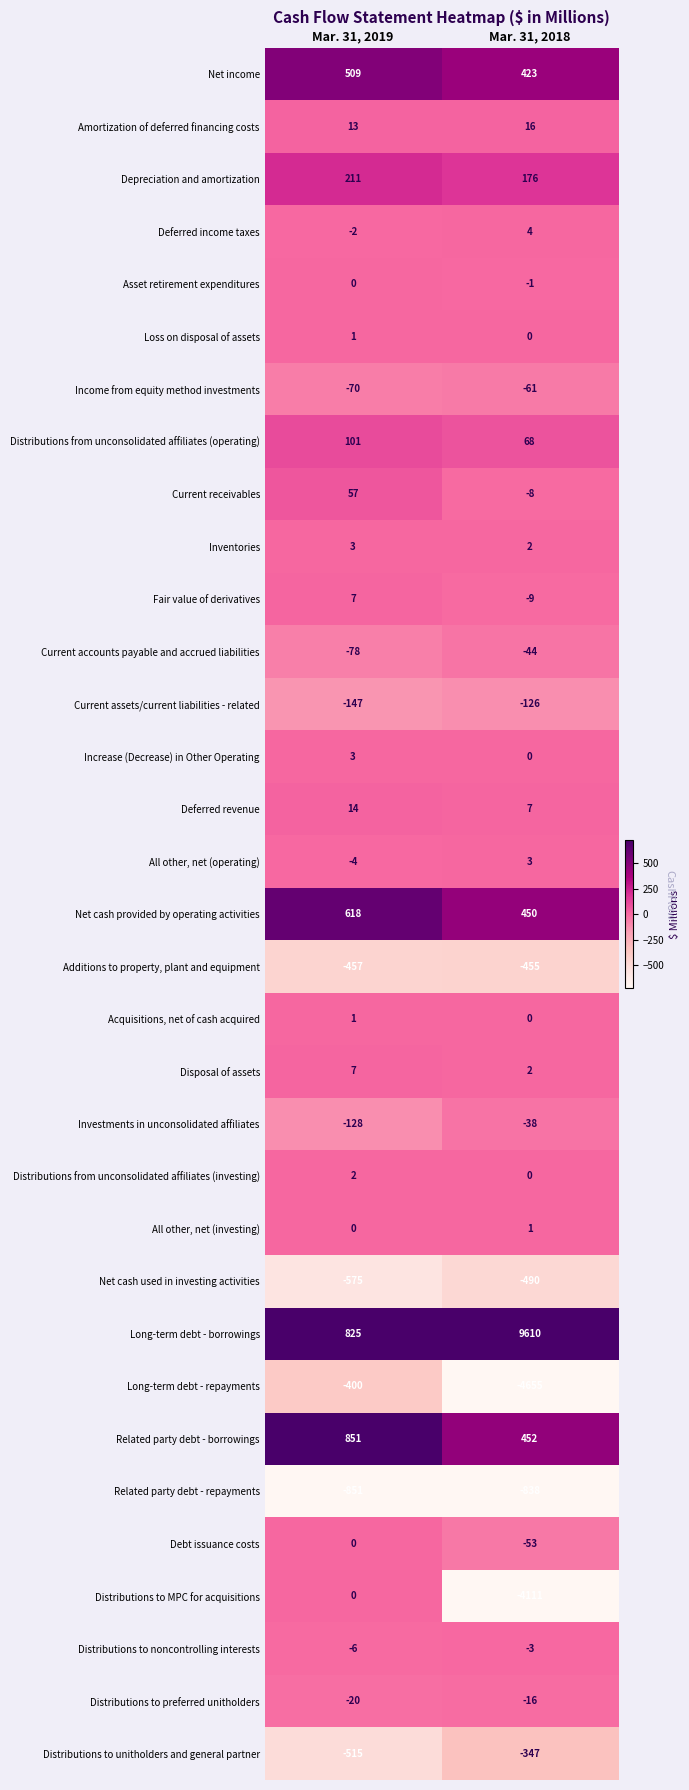

Which series changed the most between Mar. 31, 2019 and Mar. 31, 2018?

Long-term debt - borrowings